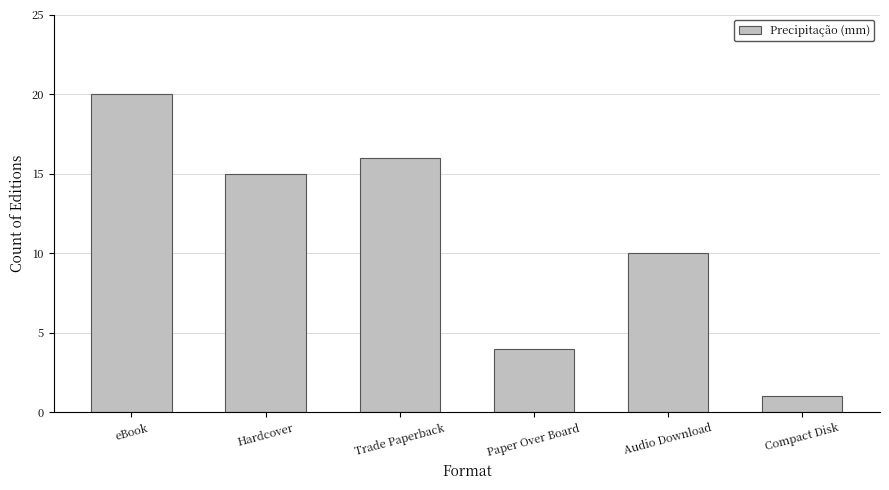

Which category has the highest value across all series?

eBook